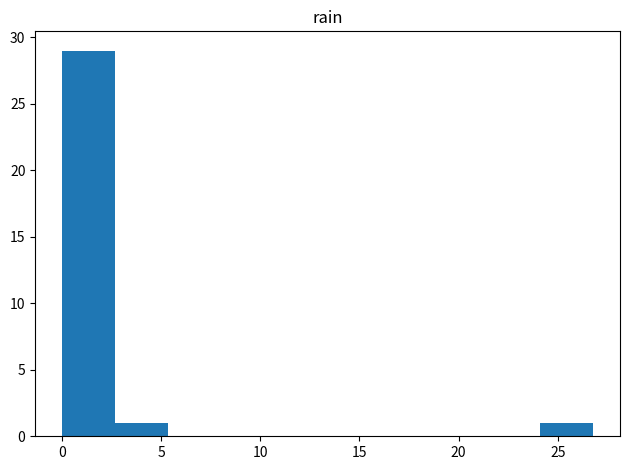

What is the height of the bar covering 0.0 to 2.5 on the x-axis? Neither the bar edges nor the heights are printed on the chart, so give them approximately, as read against the axes.

29